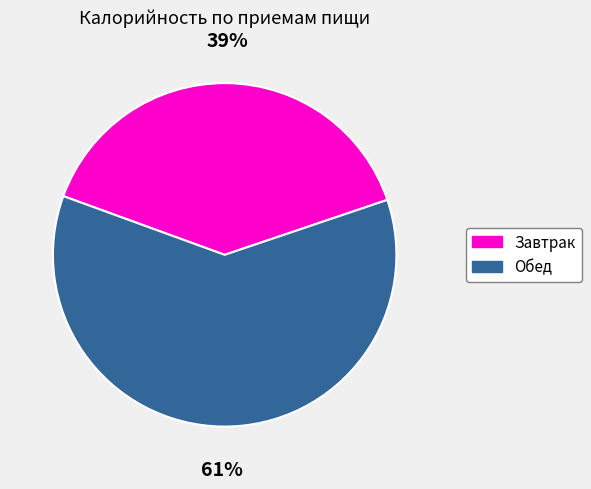

Is it true that Обед is 61% of the pie?

True